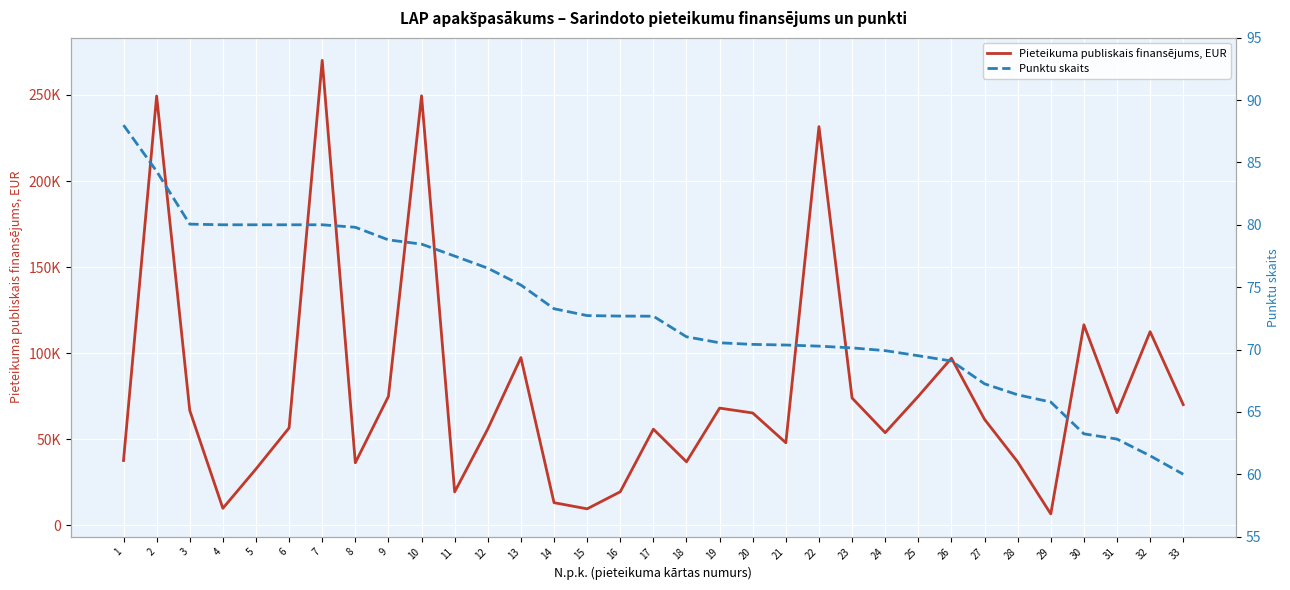

What is the difference between the Punktu skaits values at 30 and 13?

11.9